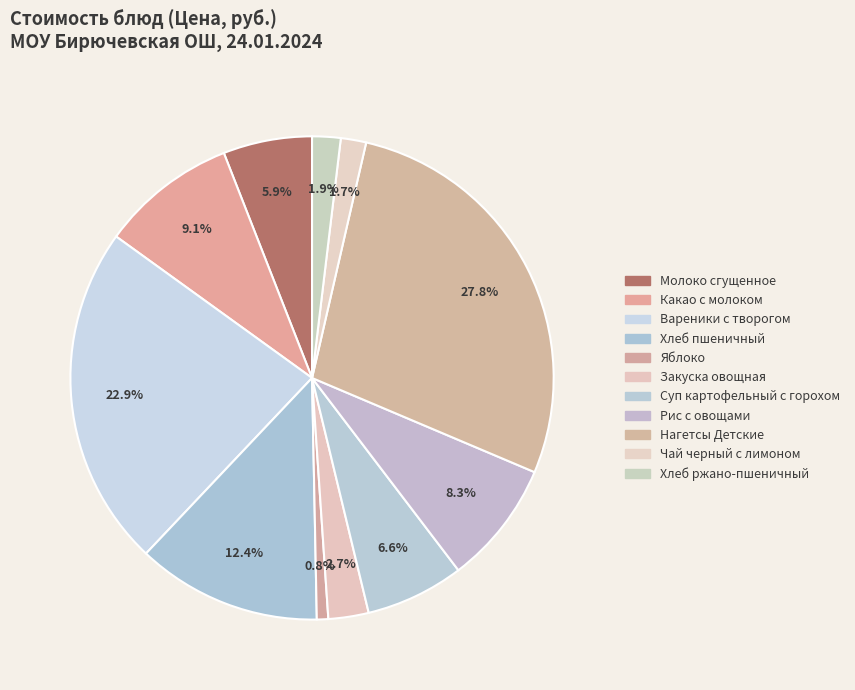

Count the number of slices in the pie.

11